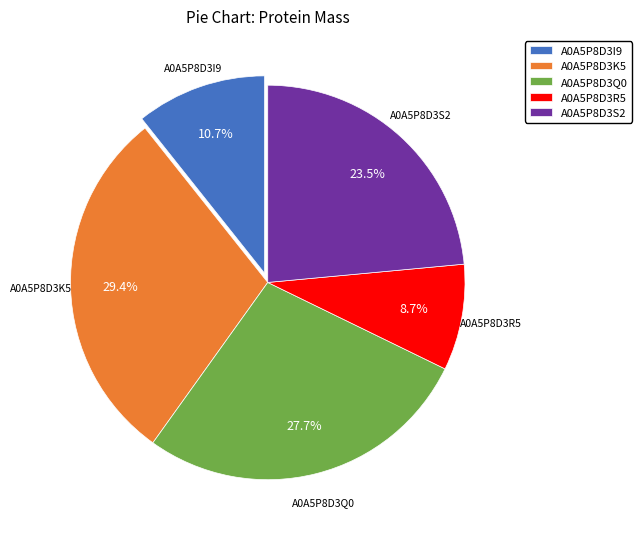

Is it true that A0A5P8D3R5 is 14% of the pie?

False